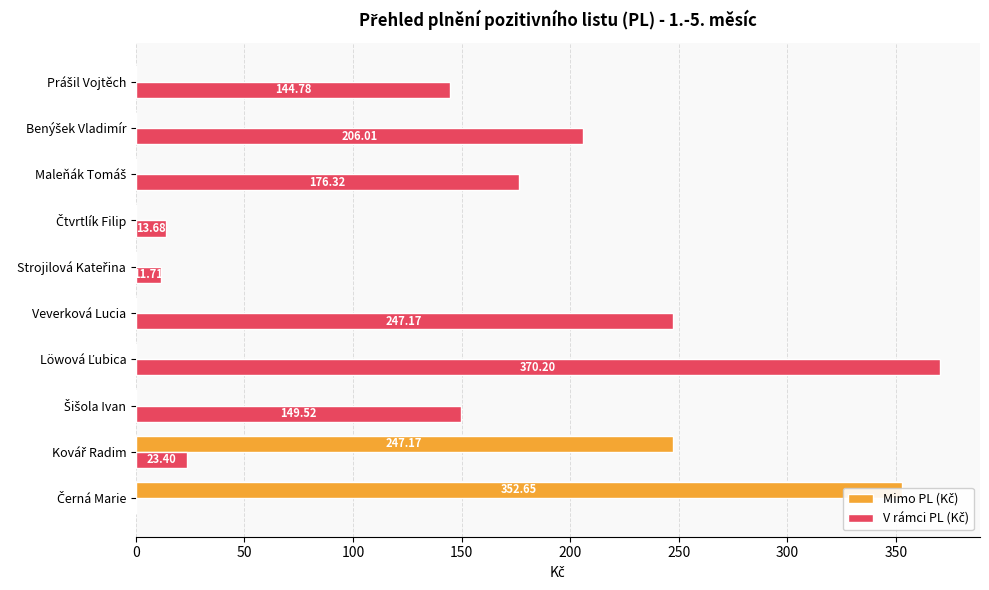

List the series in order of their overall mean, highest first.

V rámci PL (Kč), Mimo PL (Kč)